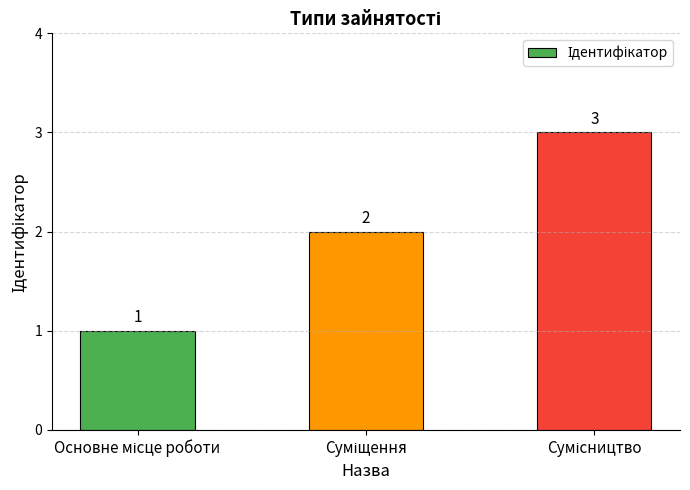

What is the sum of all values?

6